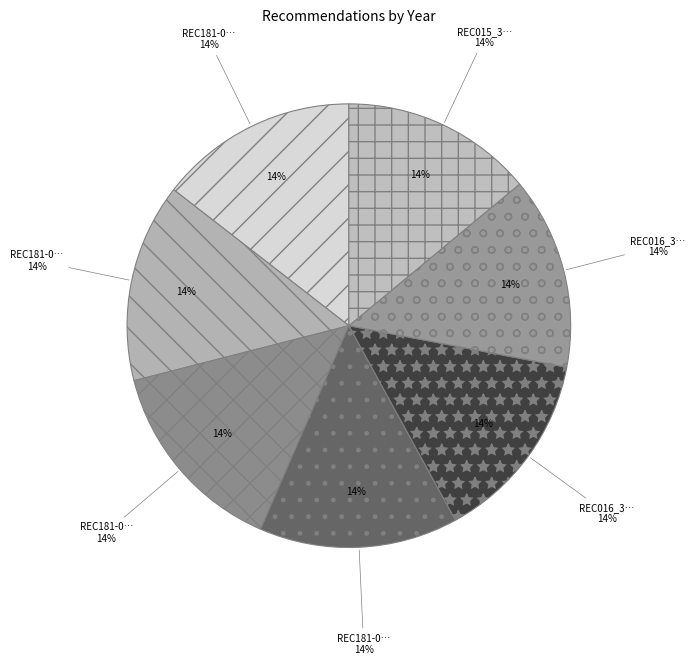

What portion of the pie excludes REC016_3947?

86.0%